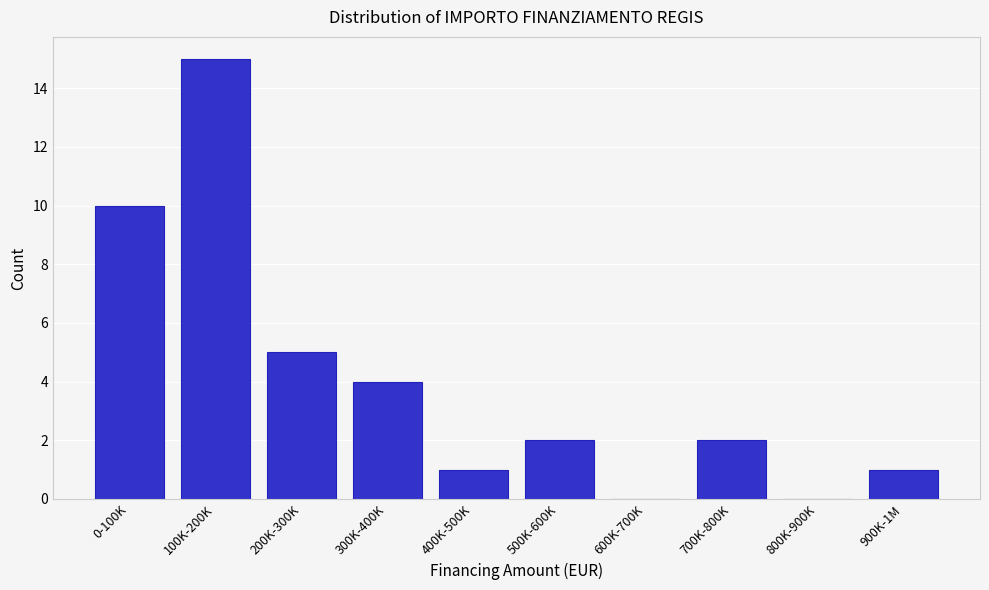

Reading left to right, list all the values displayed in this chart.

0-100K=10	100K-200K=15	200K-300K=5	300K-400K=4	400K-500K=1	500K-600K=2	600K-700K=0	700K-800K=2	800K-900K=0	900K-1M=1